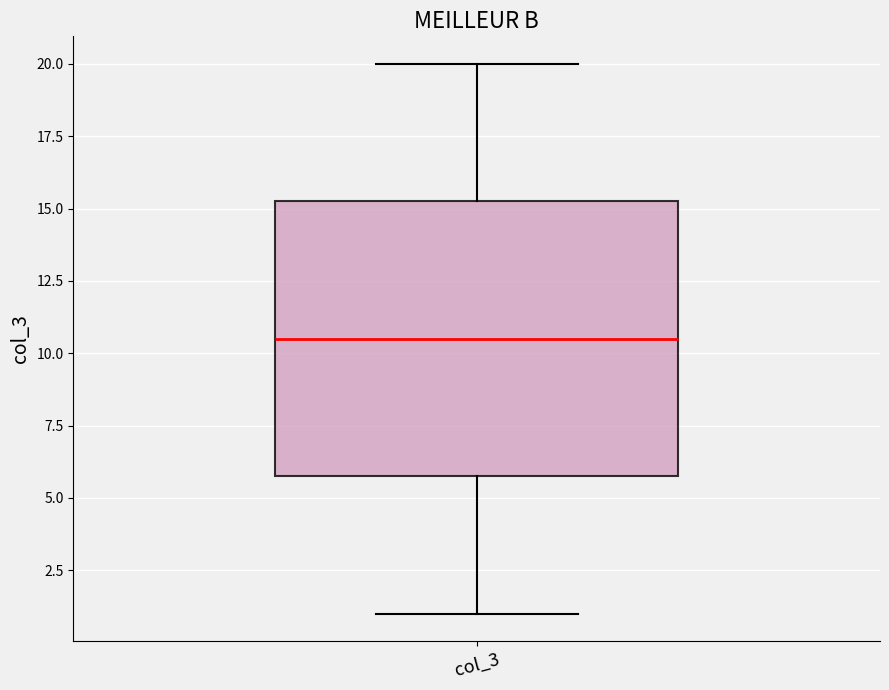

Transcribe this box plot: give where the median line is, the range the box spans, and where the two whiskers end, as read against the y-axis. The values are not printed on the chart, so give them approximately, as read against the axis.

median 10.5, box 6.0 to 15.5, whiskers 1.0 to 20.0